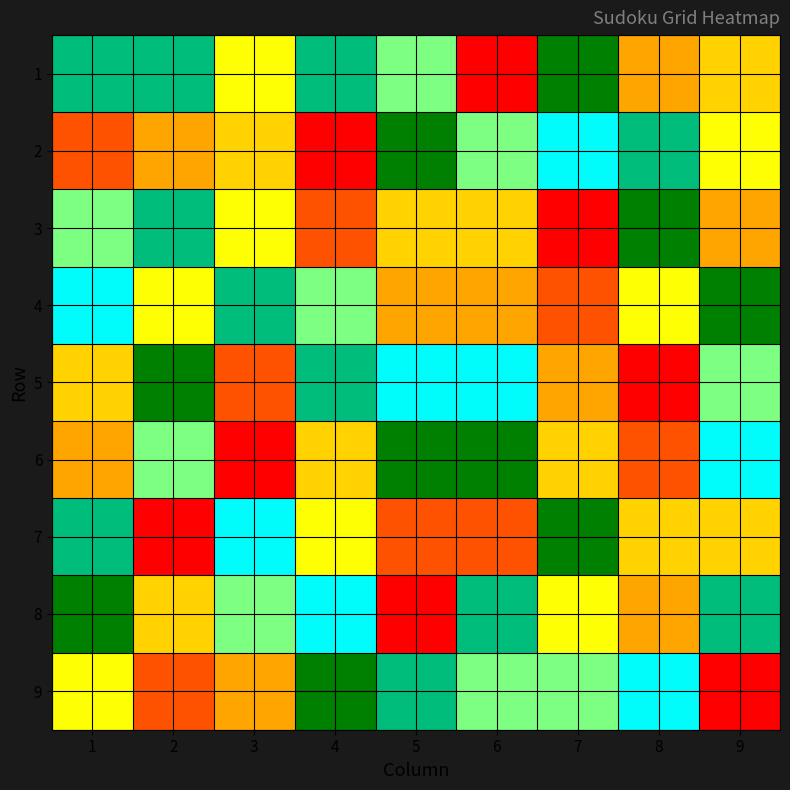

Rank the series by their maximum value, from highest to lowest.

1, 2, 3, 4, 5, 6, 7, 8, 9